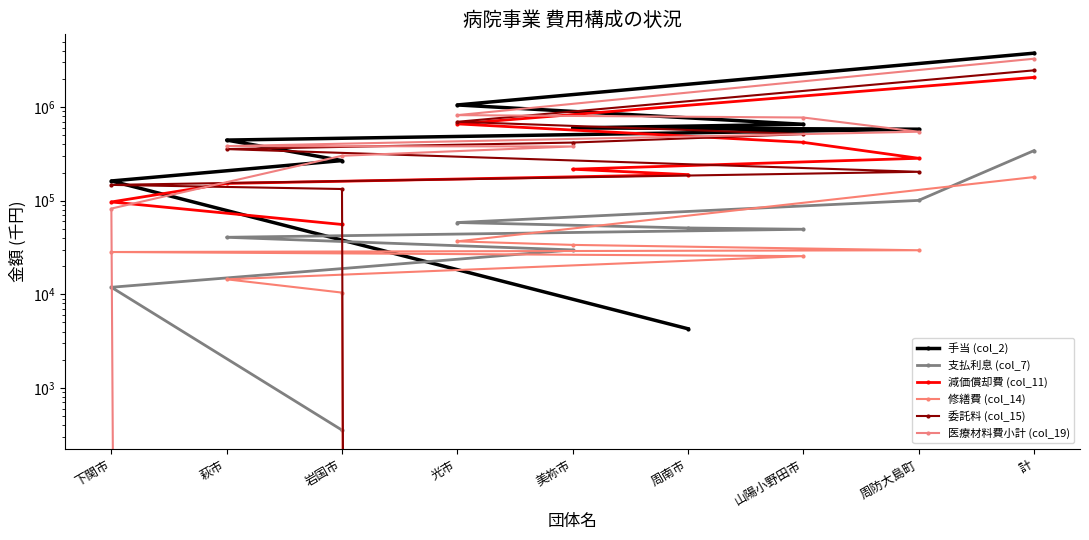

What is the sum of the 支払利息 (col_7) values at 岩国市 and 山陽小野田市?

49895